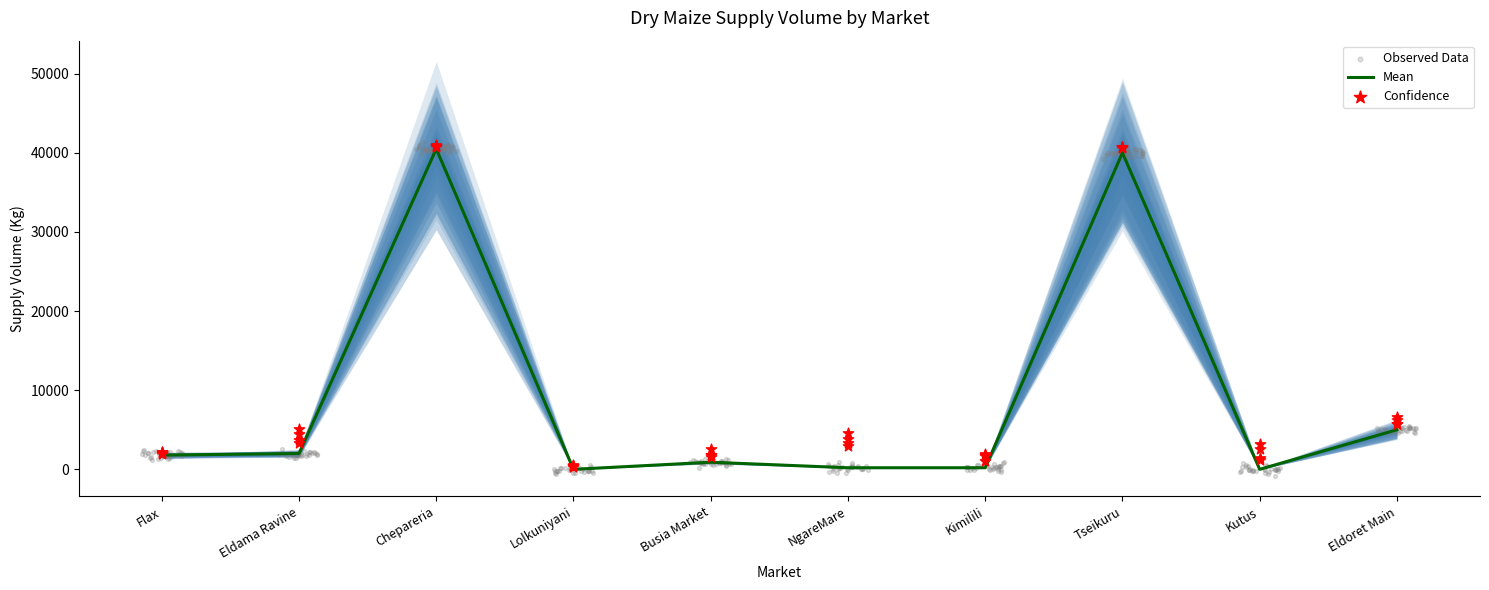

Between Flax and Eldama Ravine, which is larger?

Eldama Ravine